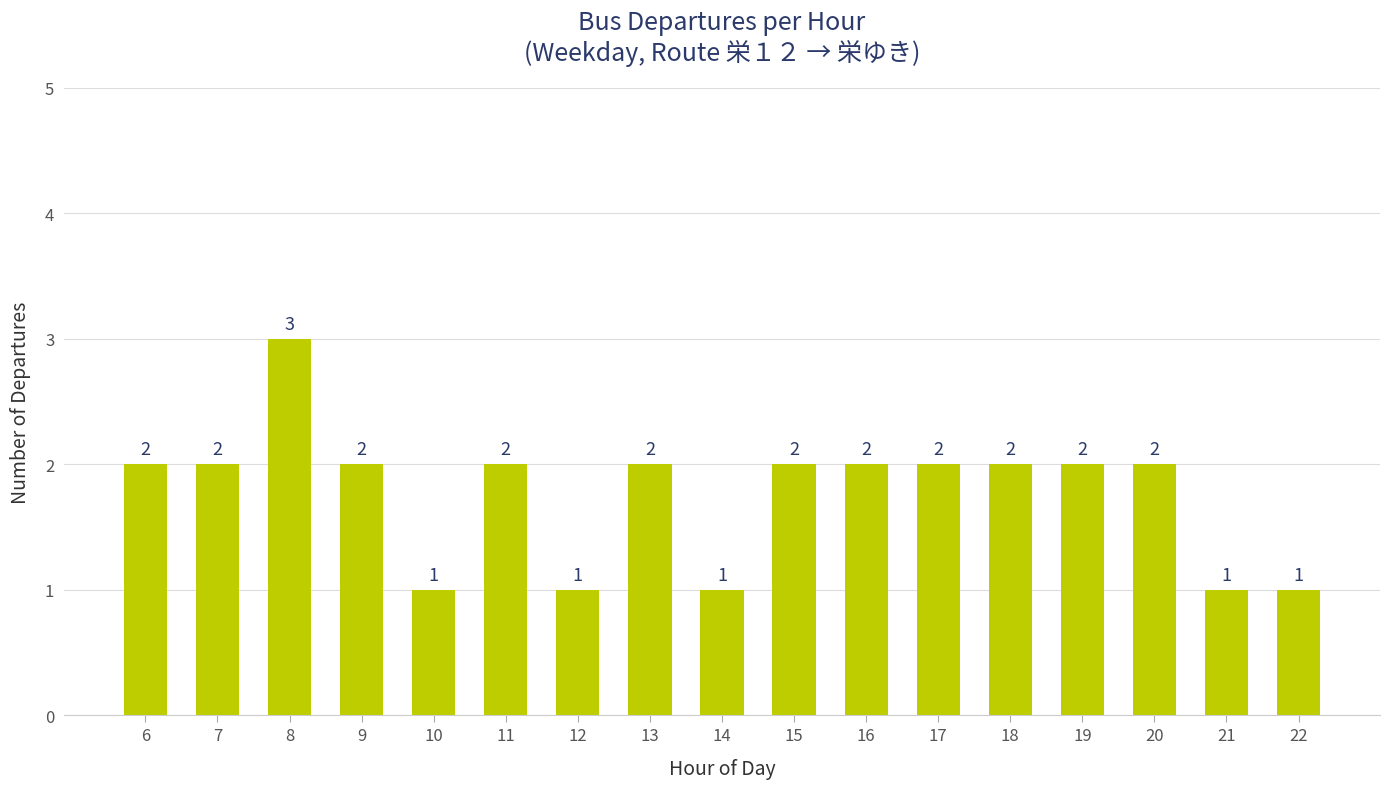

Is it true that the value at 6 is 1?

False